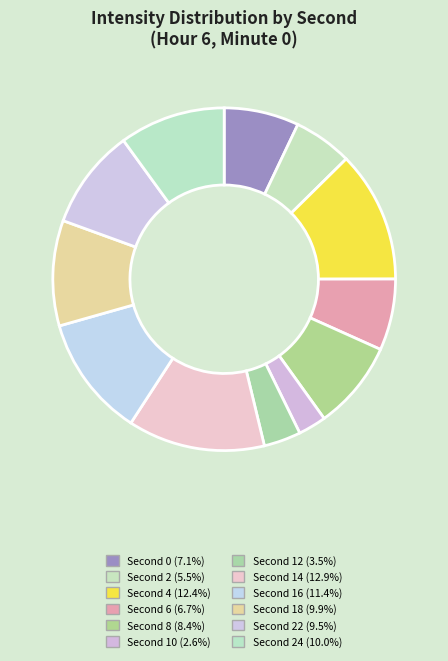

How many slices are in this pie chart?

12